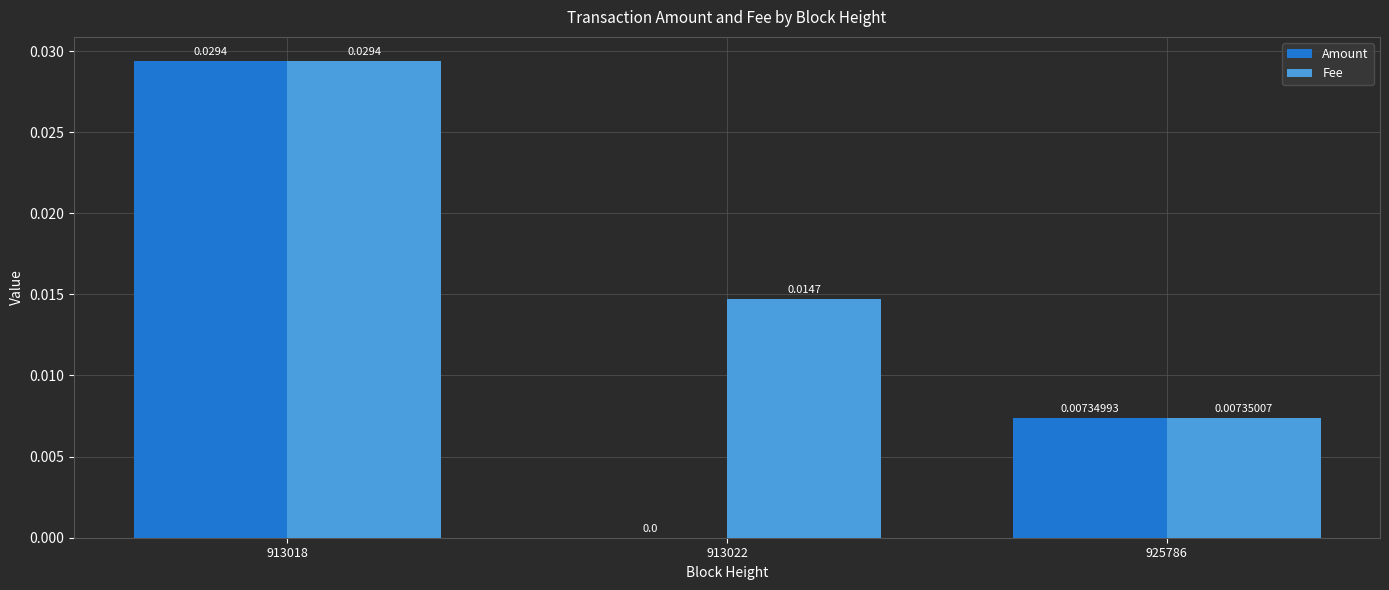

Which series has the largest total across all categories?

Fee